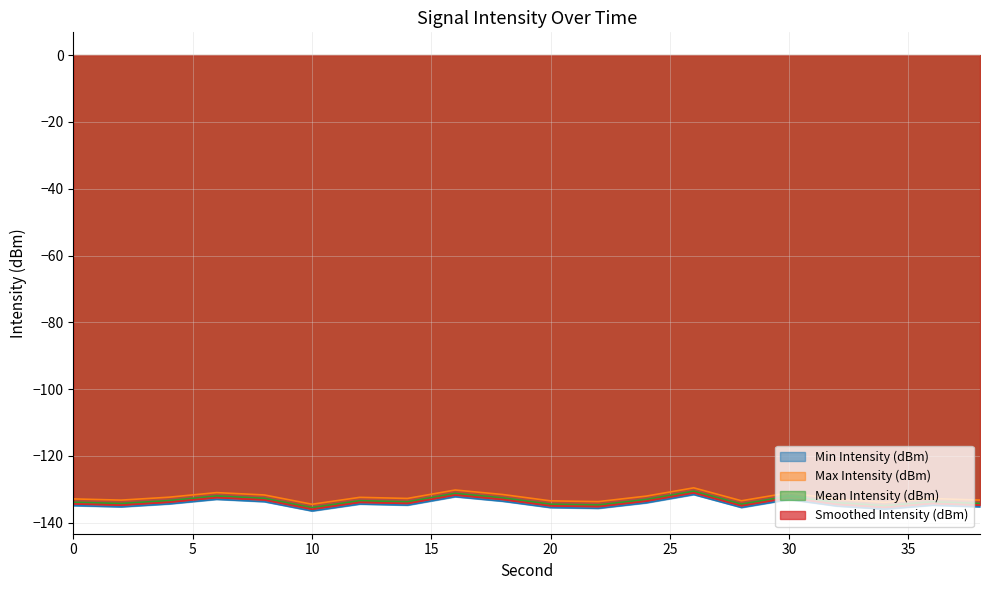

What is the total value across all series at 18?

-530.8